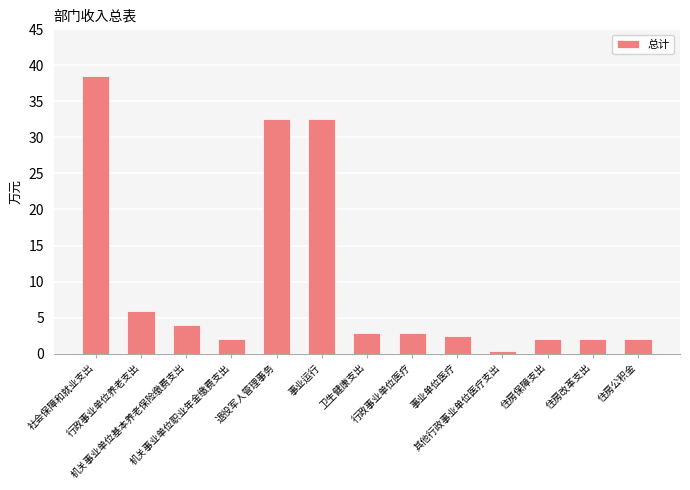

The chart shows a value of 6.0 at 行政事业单位养老支出. True or false?

True